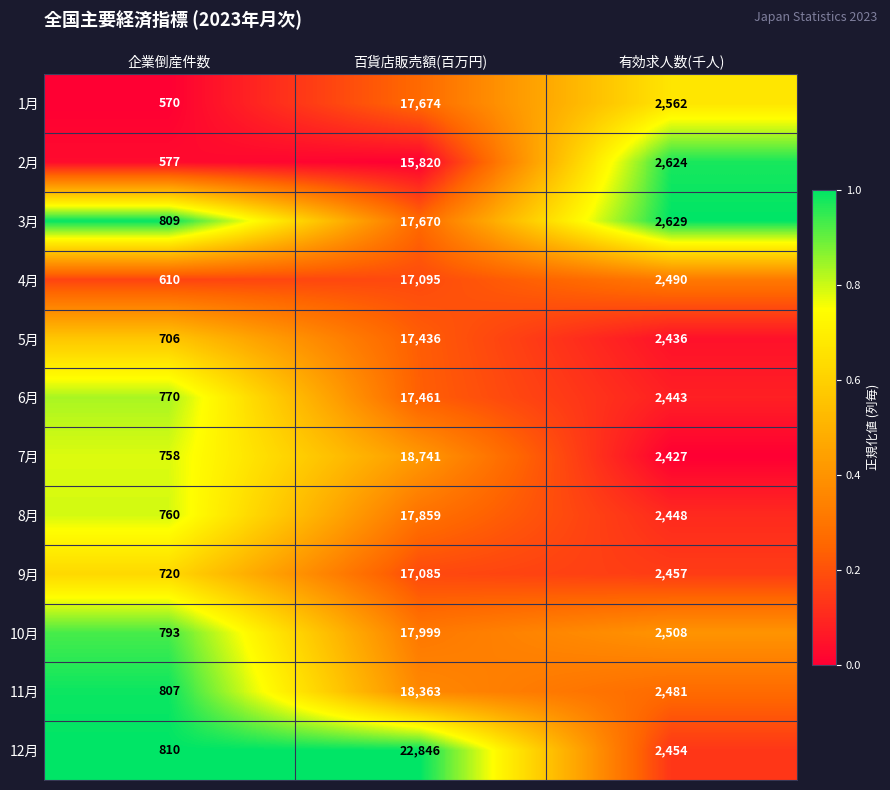

Between 企業倒産件数 and 百貨店販売額(百万円), which series saw the biggest shift?

12月